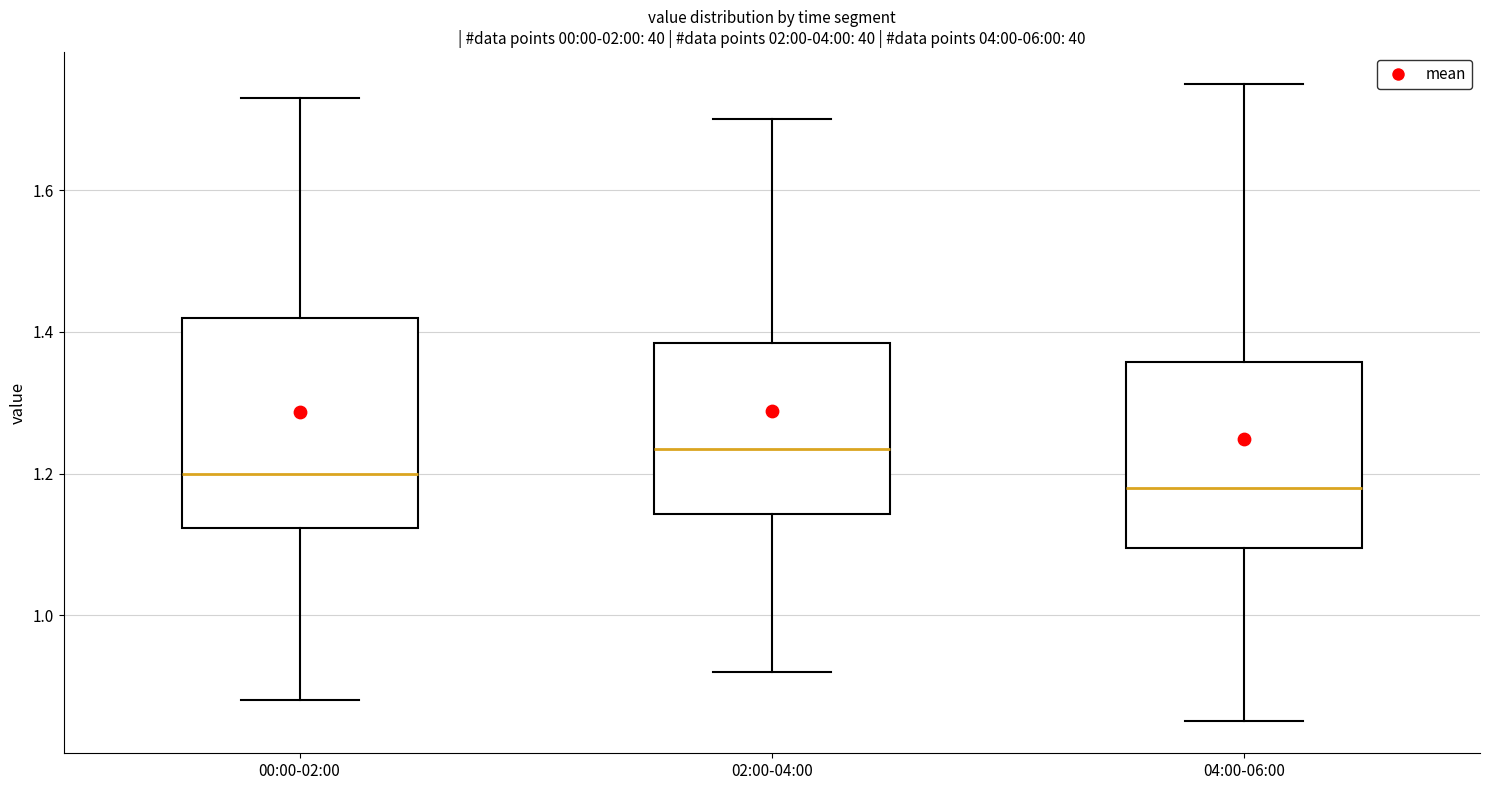

Where does the median line of the box for 04:00-06:00 sit on the y-axis? The values are not printed on the chart, so give them approximately, as read against the axis.

1.18